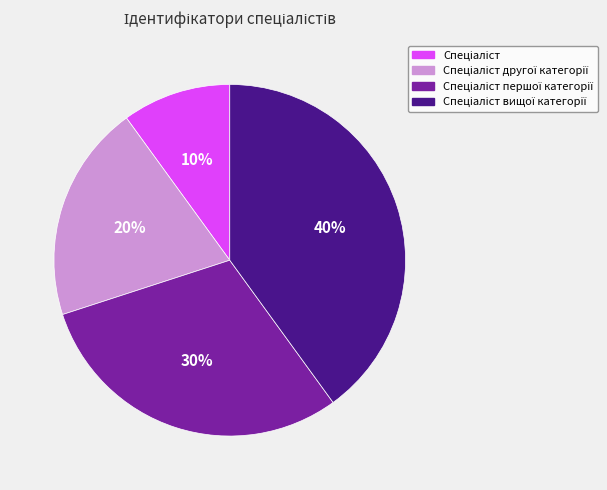

To the nearest percent, what is the average slice percentage?

25%